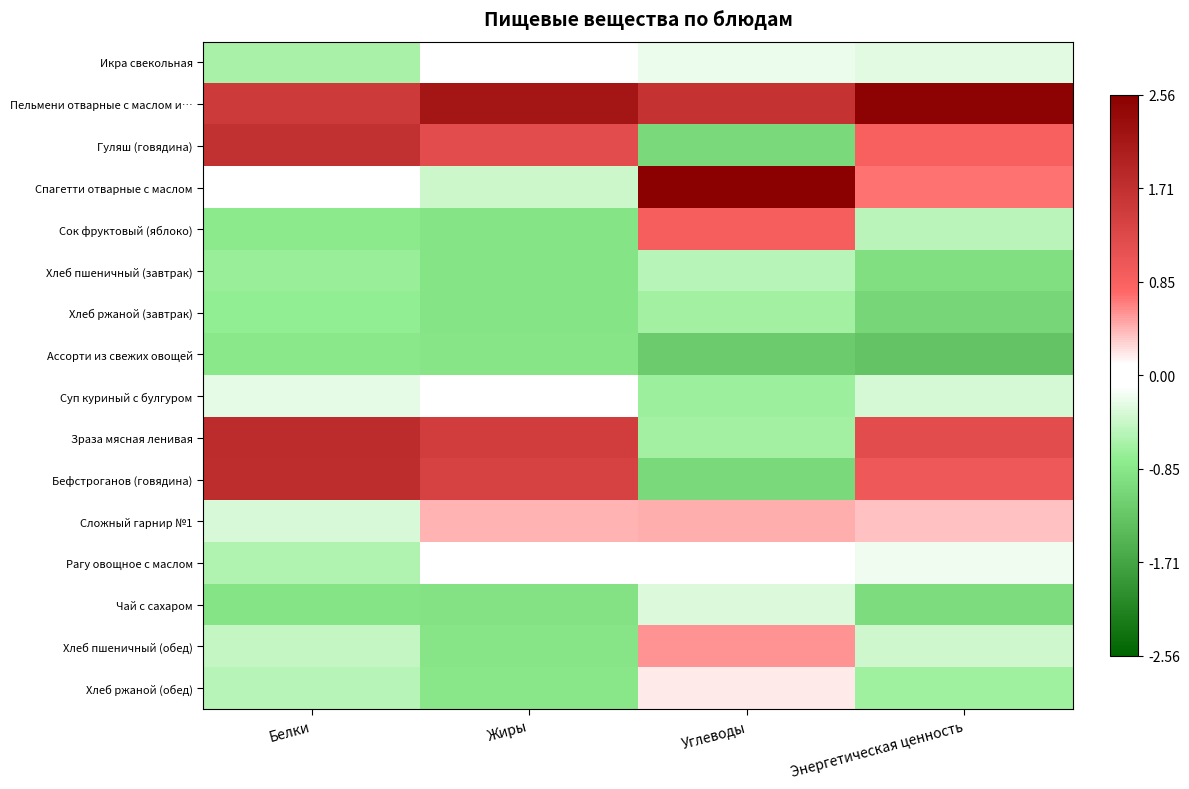

Reading left to right, list all the values displayed in this chart.

Икра свекольная: Белки=-0.6	Жиры=-0.0	Углеводы=-0.2	Энергетическая ценность=-0.3
Пельмени отварные с маслом и…: Белки=1.5	Жиры=2.1	Углеводы=1.7	Энергетическая ценность=2.5
Гуляш (говядина): Белки=1.7	Жиры=1.2	Углеводы=-1.0	Энергетическая ценность=0.9
Спагетти отварные с маслом: Белки=0.0	Жиры=-0.4	Углеводы=2.6	Энергетическая ценность=0.7
Сок фруктовый (яблоко): Белки=-0.8	Жиры=-0.9	Углеводы=0.9	Энергетическая ценность=-0.5
Хлеб пшеничный (завтрак): Белки=-0.7	Жиры=-0.9	Углеводы=-0.5	Энергетическая ценность=-1.0
Хлеб ржаной (завтрак): Белки=-0.8	Жиры=-0.9	Углеводы=-0.7	Энергетическая ценность=-1.1
Ассорти из свежих овощей: Белки=-0.8	Жиры=-0.9	Углеводы=-1.2	Энергетическая ценность=-1.3
Суп куриный с булгуром: Белки=-0.2	Жиры=-0.0	Углеводы=-0.7	Энергетическая ценность=-0.3
Зраза мясная ленивая: Белки=1.8	Жиры=1.5	Углеводы=-0.7	Энергетическая ценность=1.2
Бефстроганов (говядина): Белки=1.7	Жиры=1.4	Углеводы=-1.0	Энергетическая ценность=1.0
Сложный гарнир №1: Белки=-0.3	Жиры=0.4	Углеводы=0.4	Энергетическая ценность=0.4
Рагу овощное с маслом: Белки=-0.6	Жиры=-0.1	Углеводы=-0.0	Энергетическая ценность=-0.2
Чай с сахаром: Белки=-0.9	Жиры=-0.9	Углеводы=-0.3	Энергетическая ценность=-1.0
Хлеб пшеничный (обед): Белки=-0.5	Жиры=-0.9	Углеводы=0.6	Энергетическая ценность=-0.4
Хлеб ржаной (обед): Белки=-0.5	Жиры=-0.9	Углеводы=0.2	Энергетическая ценность=-0.7